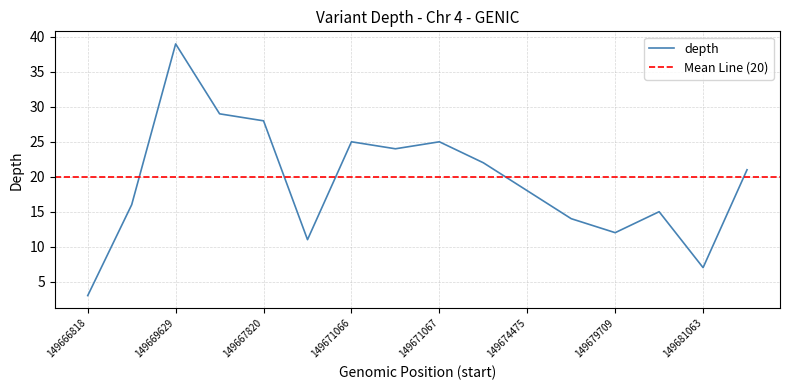

What position from the left is 149667820?

5